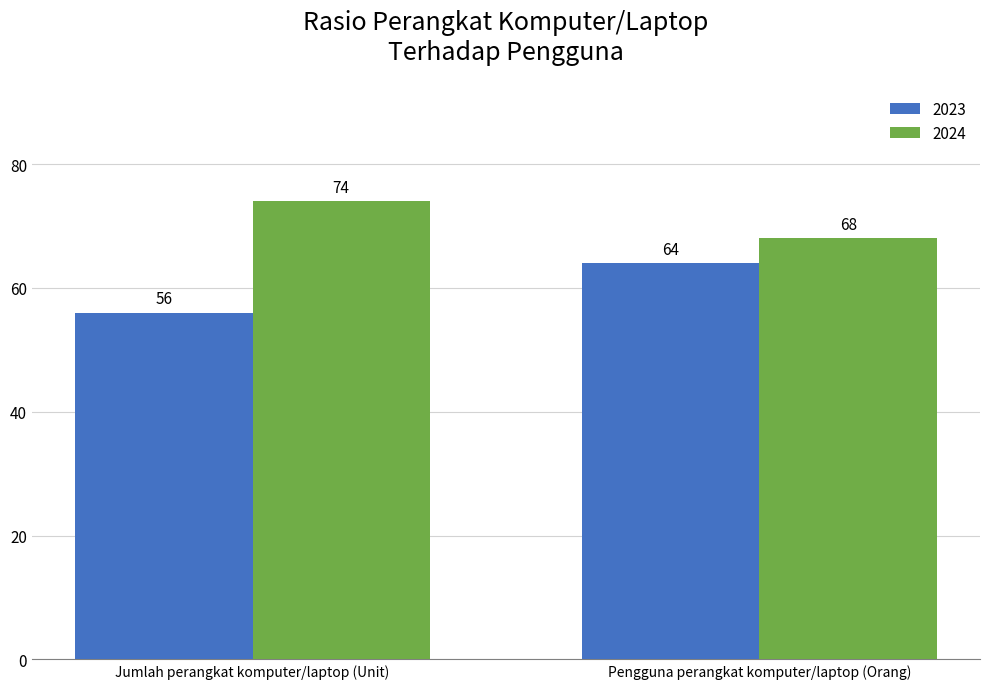

Which series has the largest range (max minus min)?

2023